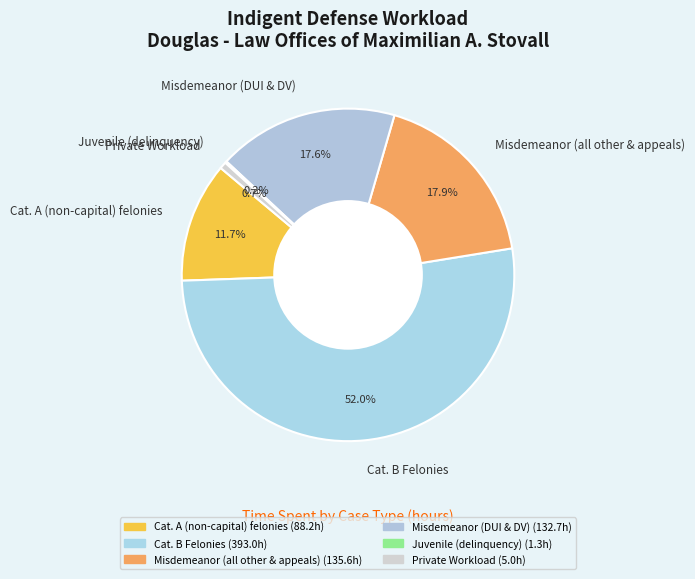

Is the sum of Private Workload and Misdemeanor (all other & appeals) greater than half?

No